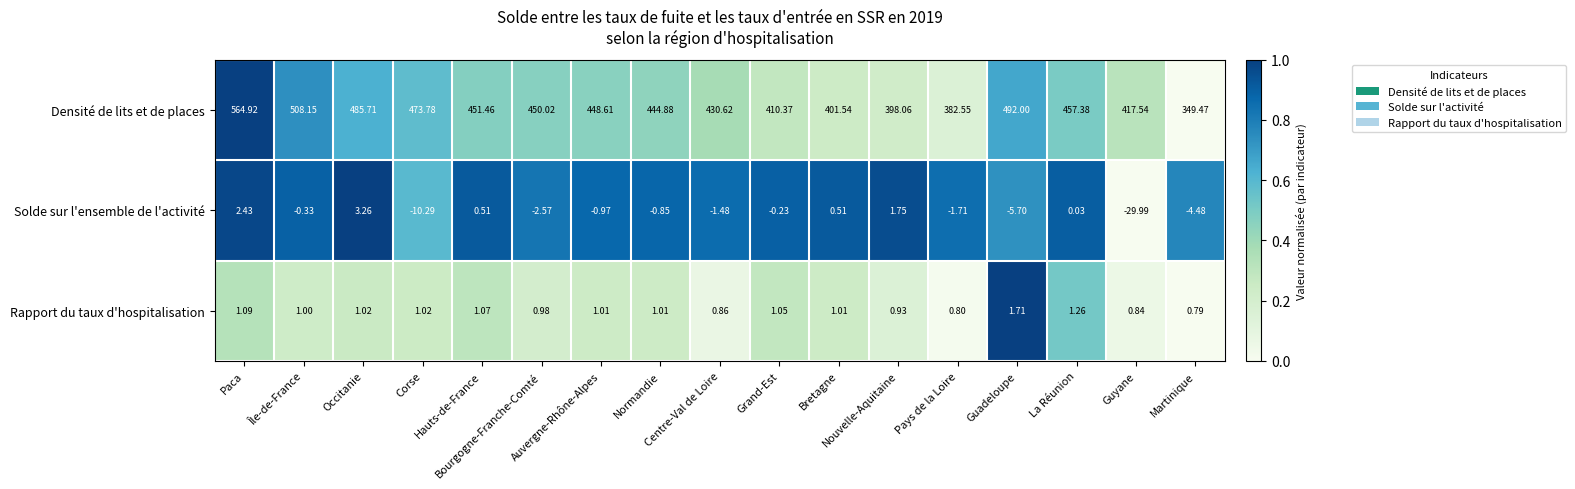

Which series has the largest total across all categories?

Densité de lits et de places